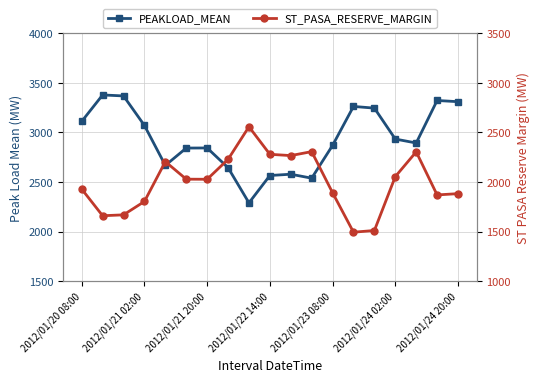

After their last crossing, which series has the higher values: ST_PASA_RESERVE_MARGIN or PEAKLOAD_MEAN?

PEAKLOAD_MEAN